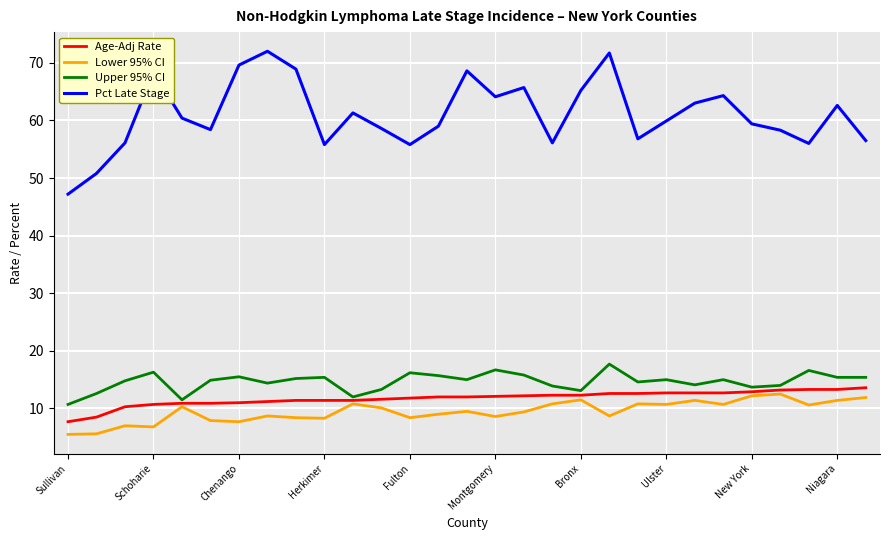

Which series has the largest range (max minus min)?

Pct Late Stage